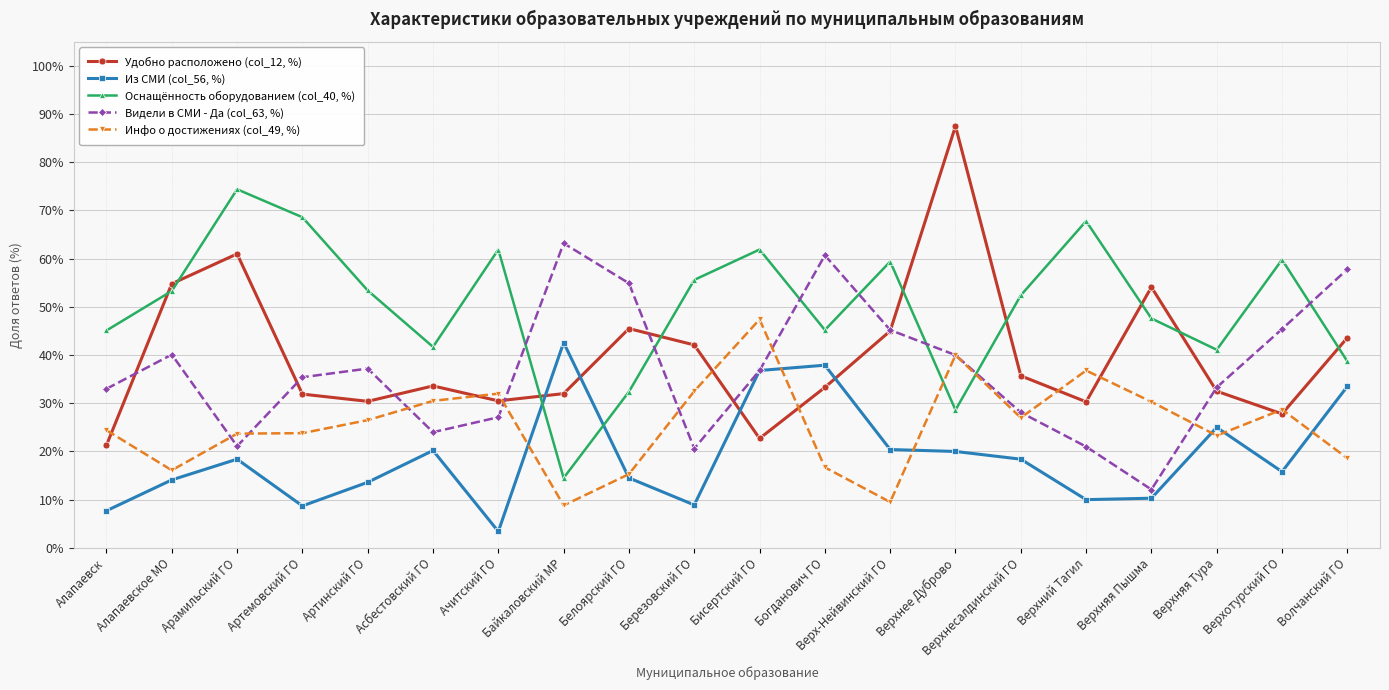

Which label corresponds to the smallest value in the chart?

Ачитский ГО